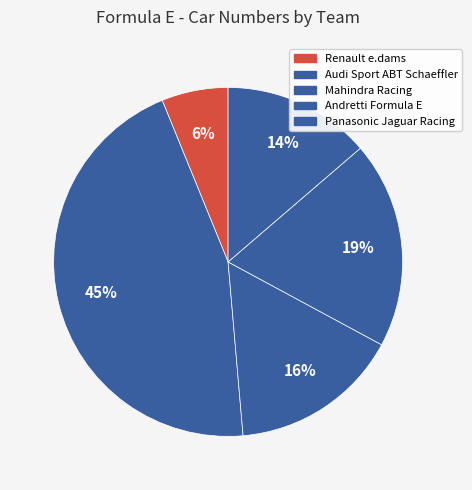

How many segments does this pie chart have?

5